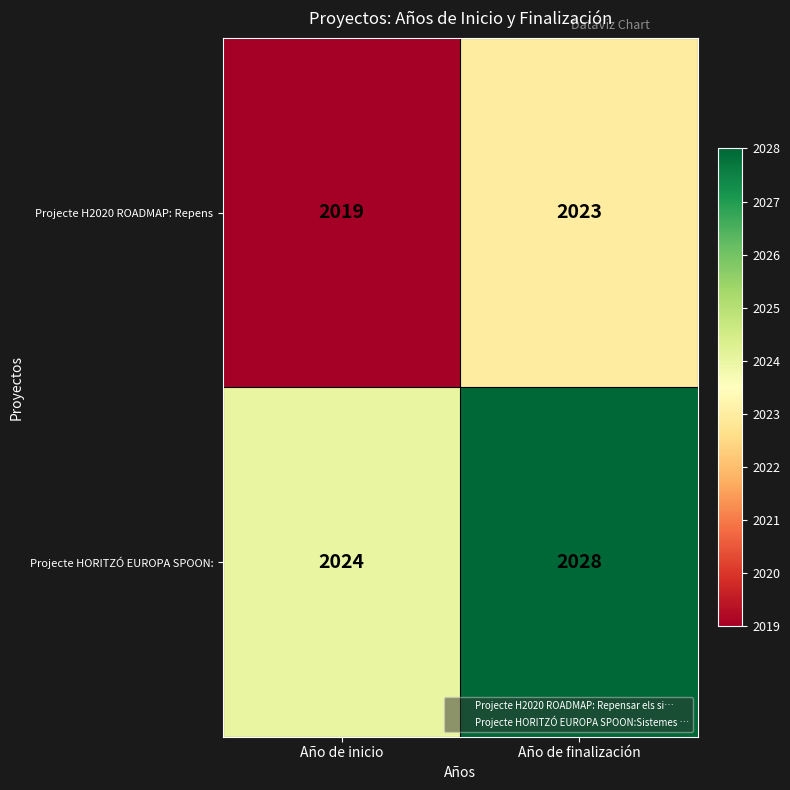

What is the maximum value shown in the chart?

2028